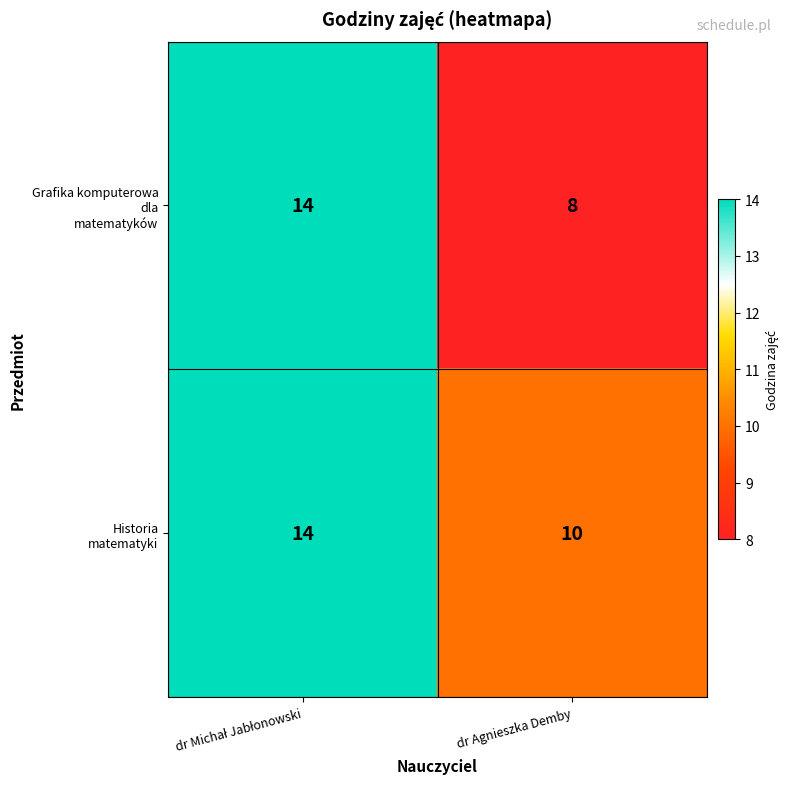

What is the minimum value shown in the chart?

8